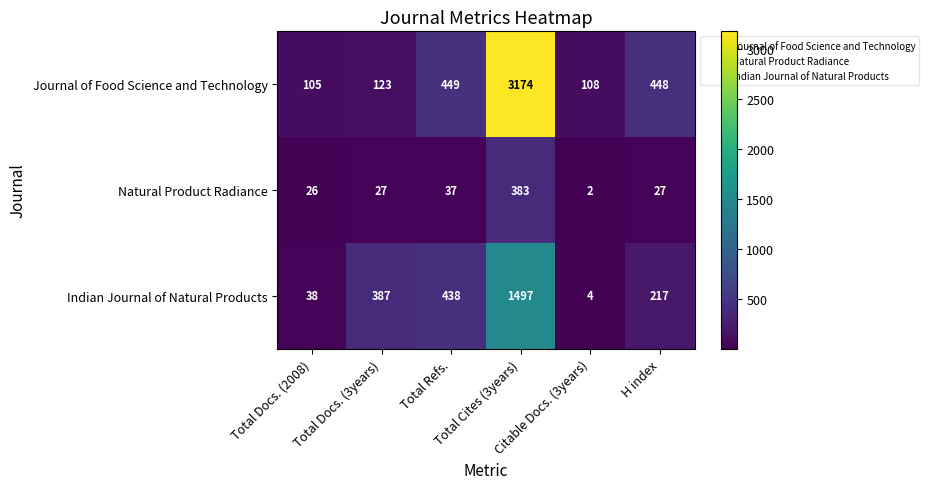

List the series in order of their peak value, highest first.

Journal of Food Science and Technology, Indian Journal of Natural Products, Natural Product Radiance